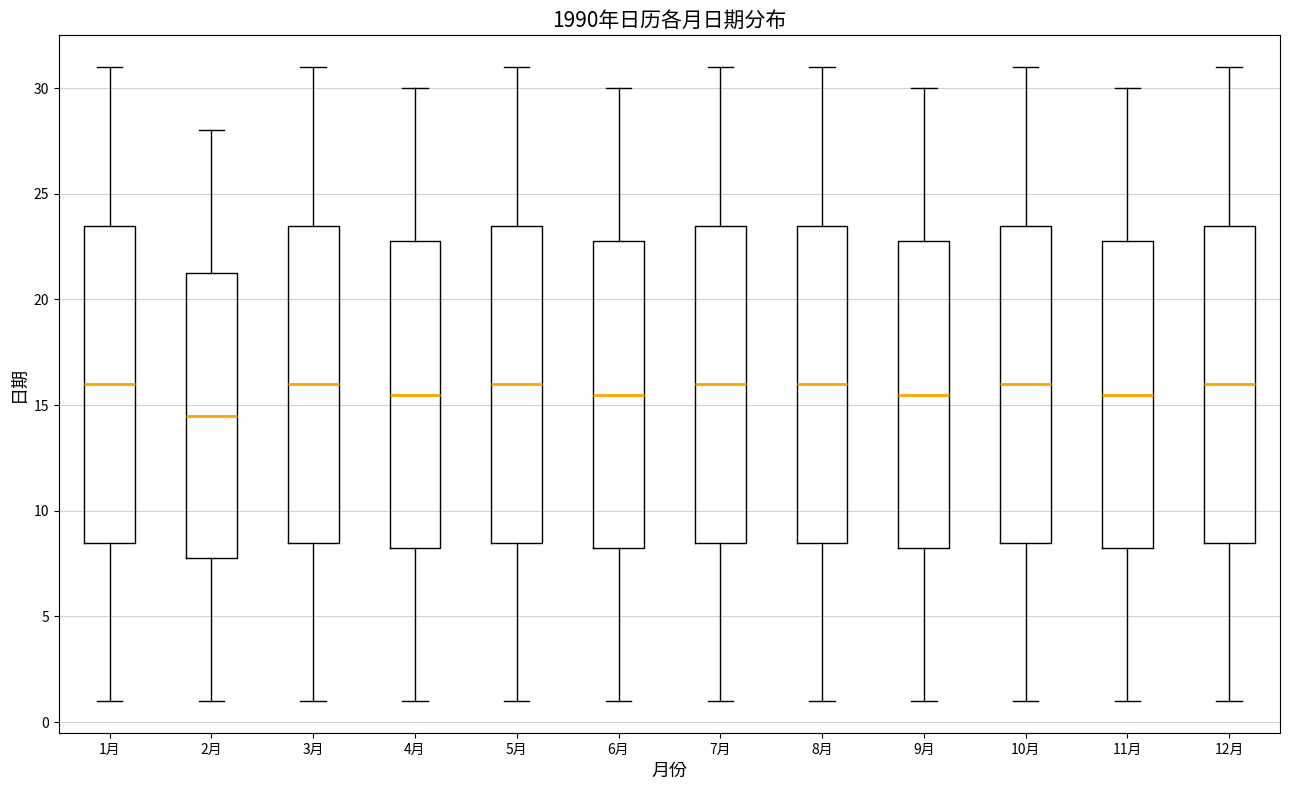

Reading left to right, transcribe this box plot: for each box, give where its median line is, the range the box spans, and where its two whiskers end, as read against the y-axis. The values are not printed on the chart, so give them approximately, as read against the axis.

1月: median 16.0, box 8.5 to 23.5, whiskers 1.0 to 31.0
2月: median 14.5, box 8.0 to 21.5, whiskers 1.0 to 28.0
3月: median 16.0, box 8.5 to 23.5, whiskers 1.0 to 31.0
4月: median 15.5, box 8.5 to 23.0, whiskers 1.0 to 30.0
5月: median 16.0, box 8.5 to 23.5, whiskers 1.0 to 31.0
6月: median 15.5, box 8.5 to 23.0, whiskers 1.0 to 30.0
7月: median 16.0, box 8.5 to 23.5, whiskers 1.0 to 31.0
8月: median 16.0, box 8.5 to 23.5, whiskers 1.0 to 31.0
9月: median 15.5, box 8.5 to 23.0, whiskers 1.0 to 30.0
10月: median 16.0, box 8.5 to 23.5, whiskers 1.0 to 31.0
11月: median 15.5, box 8.5 to 23.0, whiskers 1.0 to 30.0
12月: median 16.0, box 8.5 to 23.5, whiskers 1.0 to 31.0